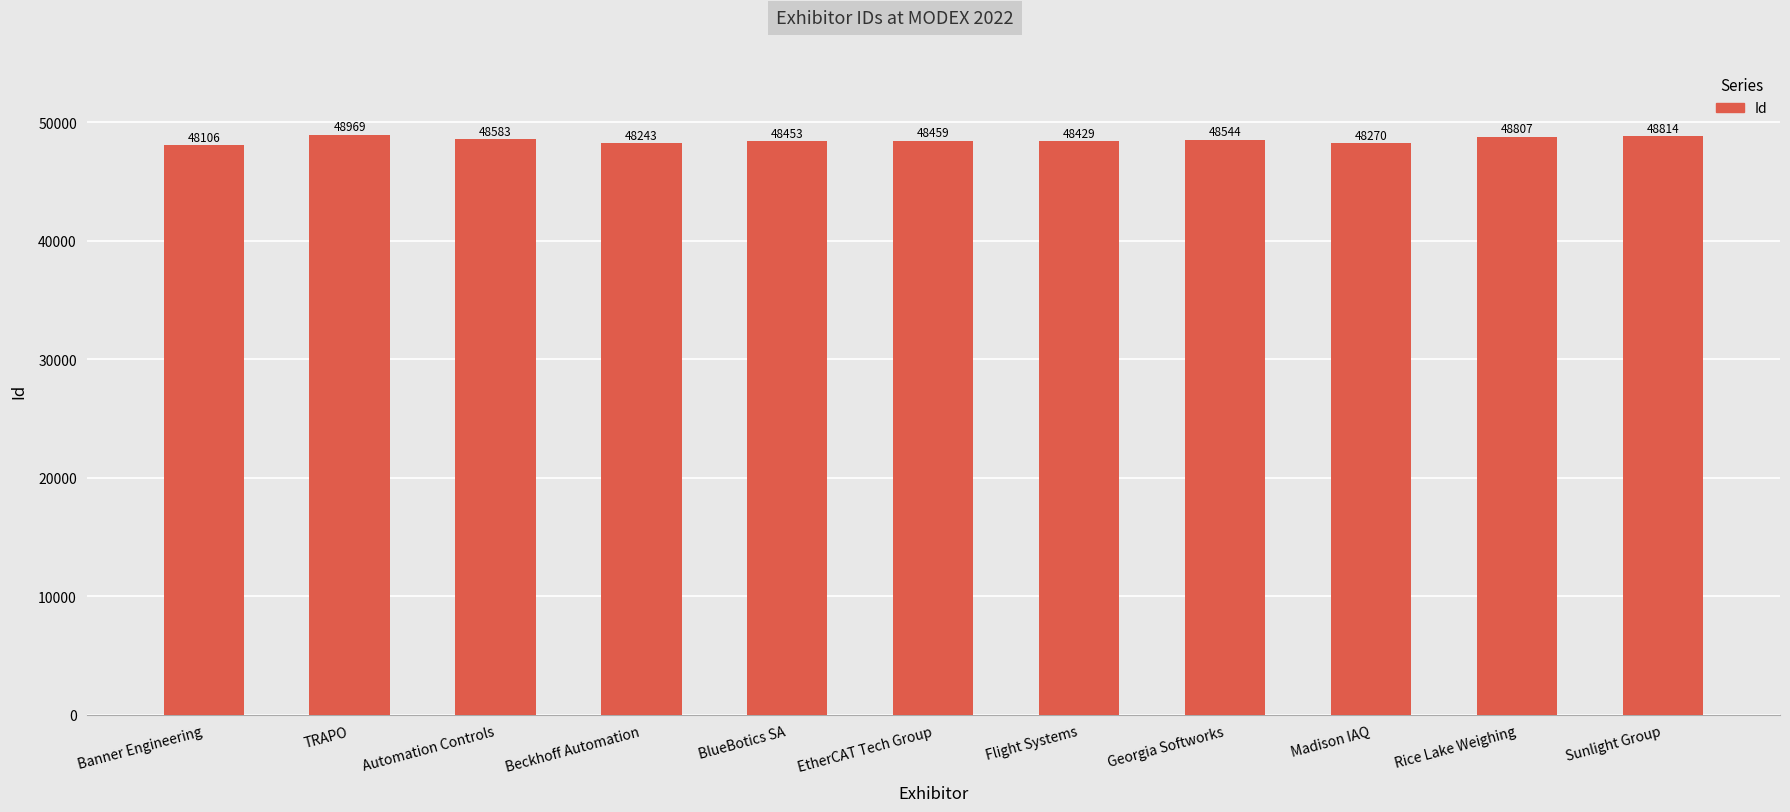

What is the minimum value shown in the chart?

48106